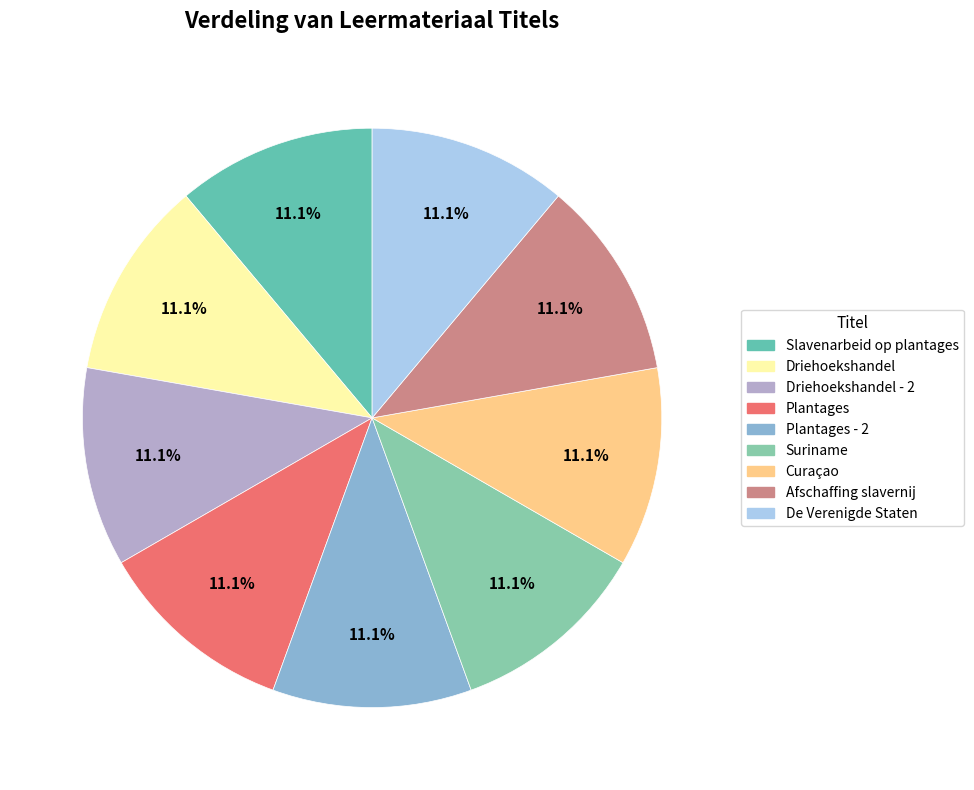

What is the ratio of the value at Curaçao to the value at Afschaffing slavernij?

1.0